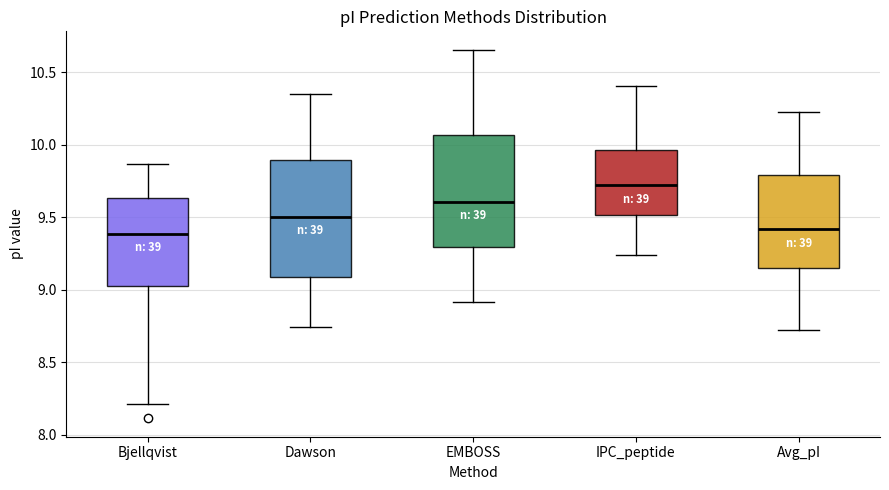

Which box's median line is the highest?

IPC_peptide